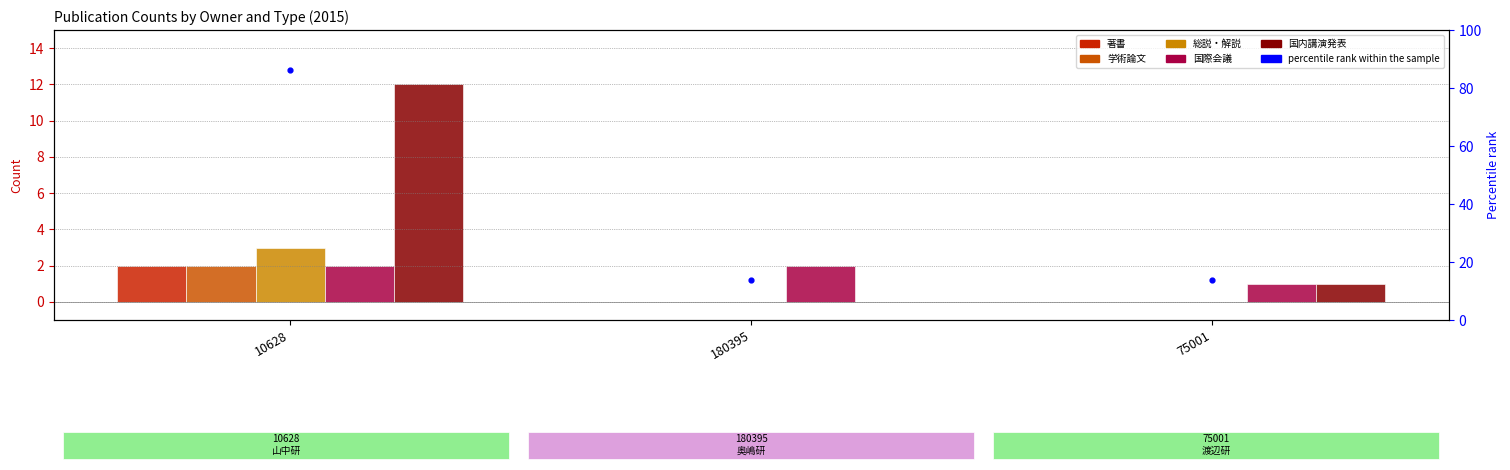

Which series has the largest Y range (max minus min)?

国内講演発表